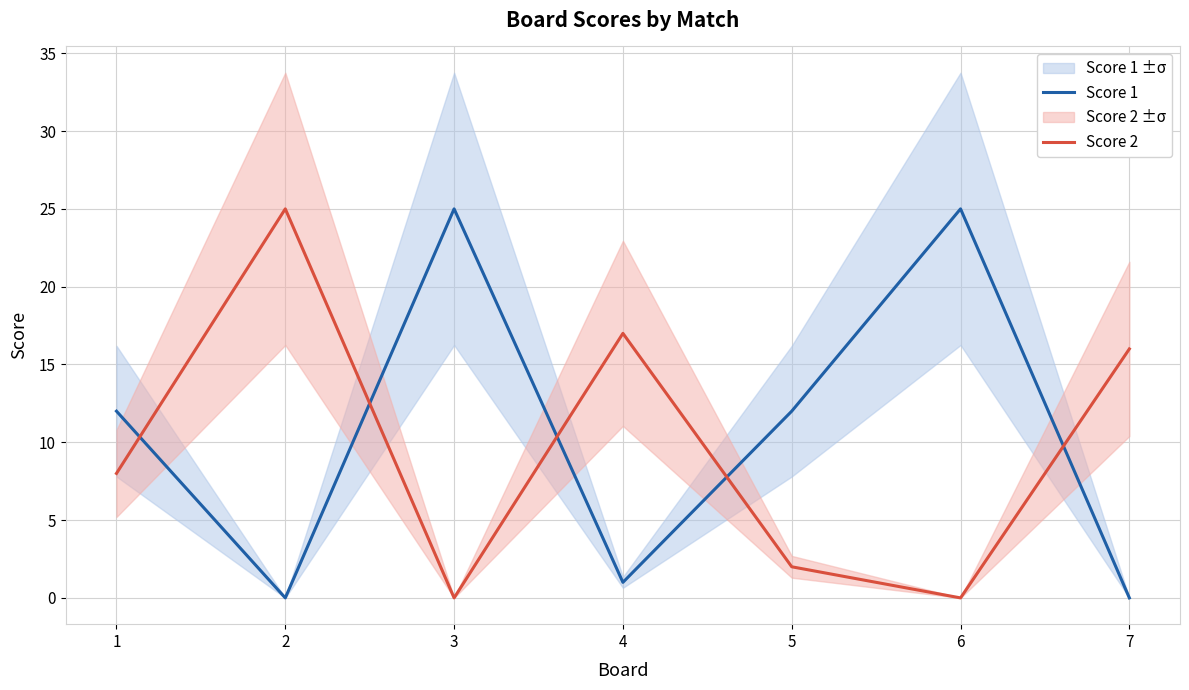

Where do Score 2 and Score 1 first cross each other?

1 and 2